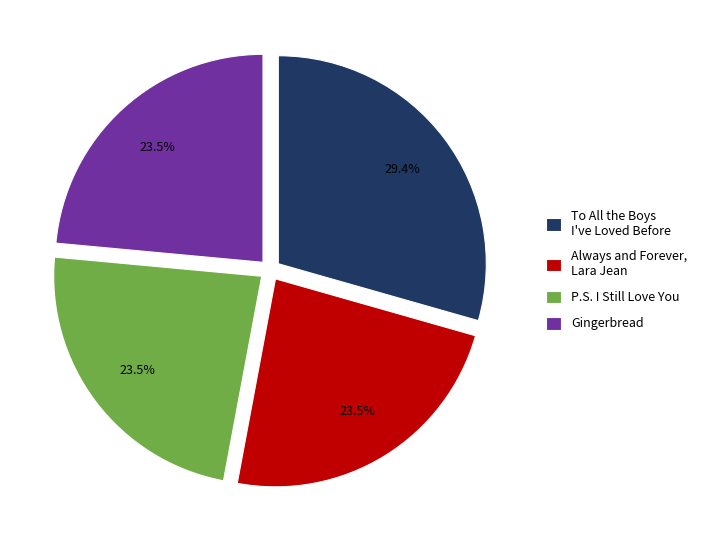

Count the number of slices in the pie.

4